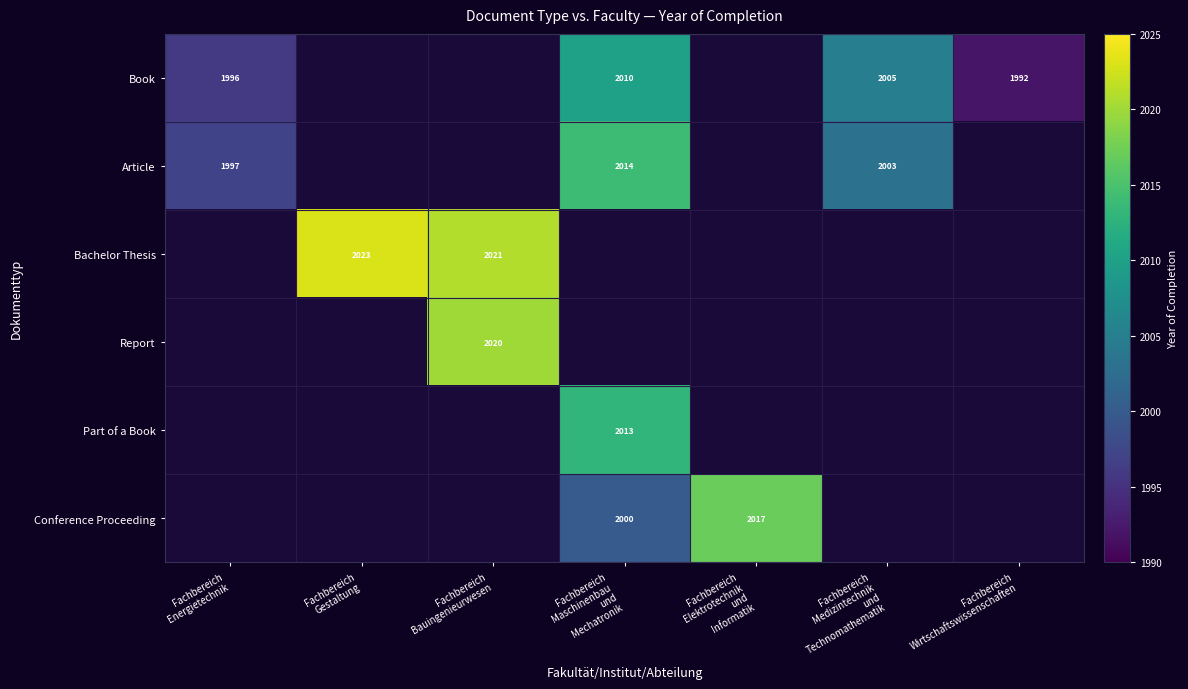

Which category has the highest value across all series?

Fachbereich
Gestaltung